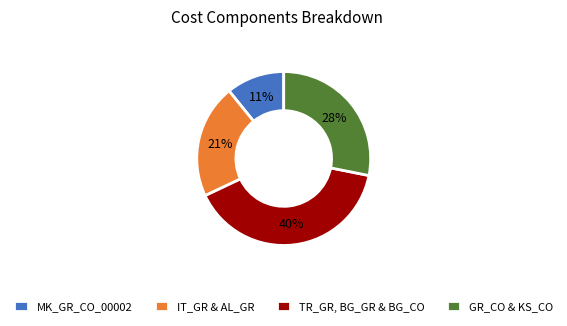

To the nearest percent, what is the difference between the largest and smallest slice percentages?

29%